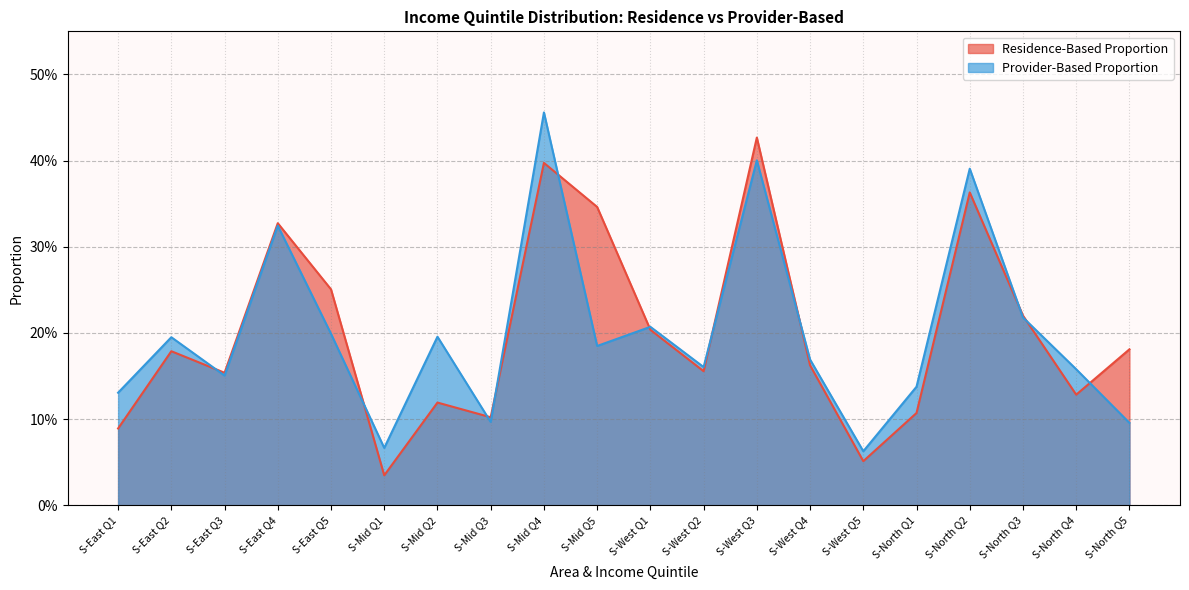

List the series in order of their overall mean, lowest first.

Residence-Based Proportion, Provider-Based Proportion